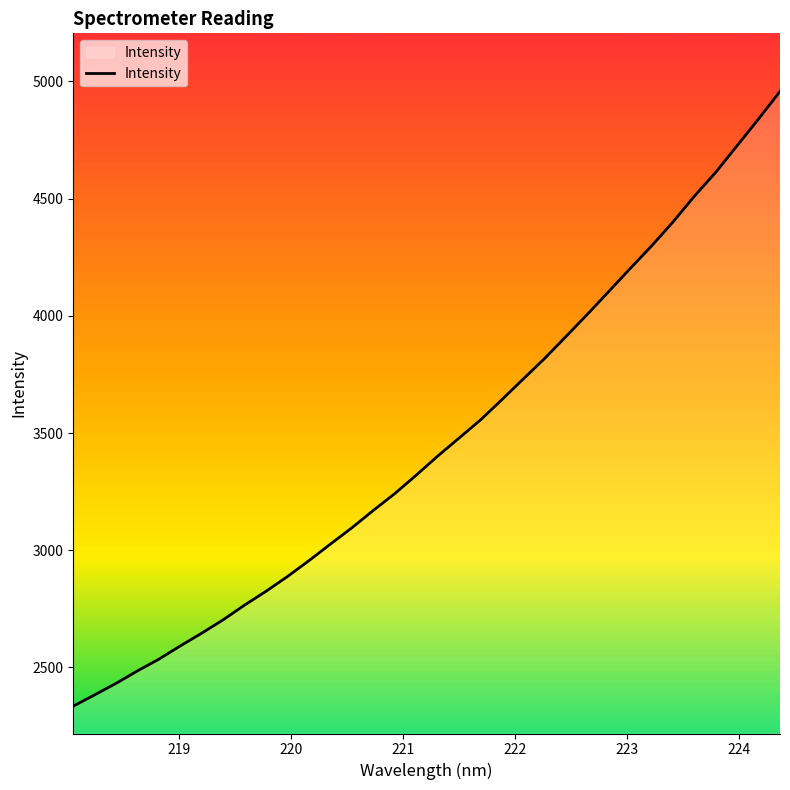

What is the sum of all values?

117600.7